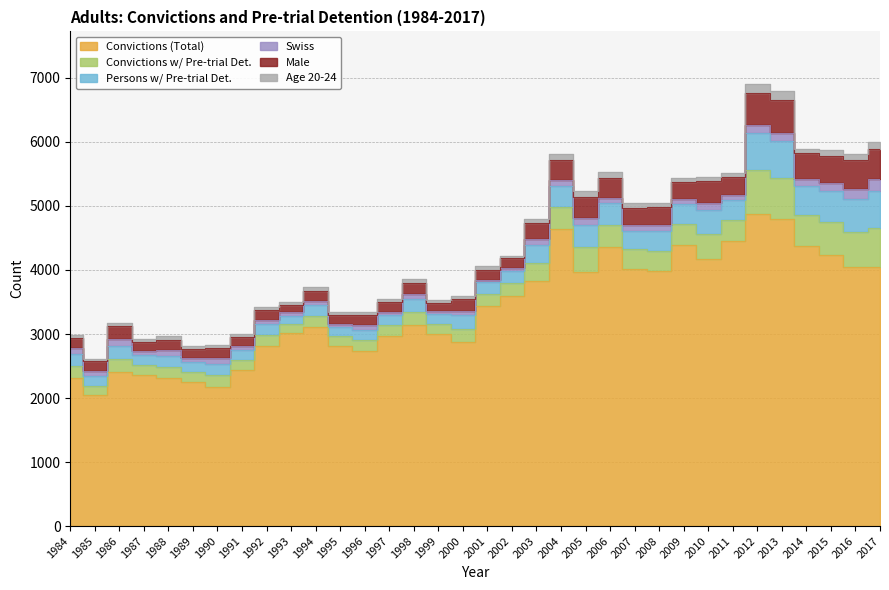

Where is the first local maximum for Swiss?

1986